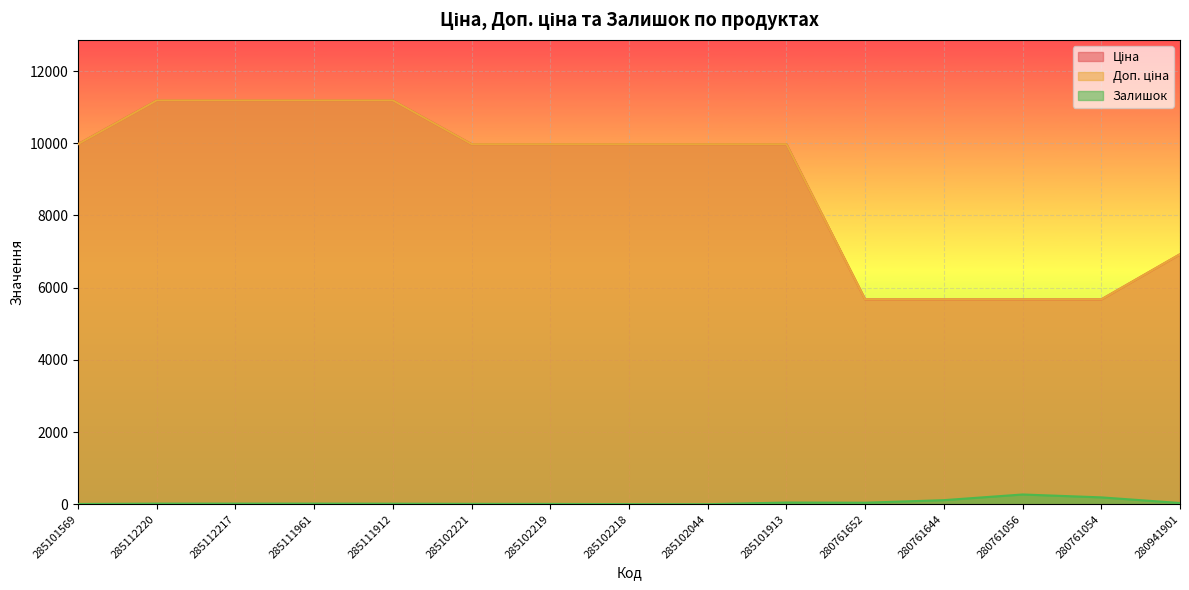

Reading left to right, list all the values displayed in this chart.

Ціна: 9975.0	11188.2	11188.2	11188.2	11188.2	9975.0	9975.0	9975.0	9975.0	9975.0	5673.8	5673.8	5673.8	5673.8	6925.7
Доп. ціна: 9975.0	11188.2	11188.2	11188.2	11188.2	9975.0	9975.0	9975.0	9975.0	9975.0	5673.8	5673.8	5673.8	5673.8	6925.7
Залишок: 7.0	17.0	17.0	17.0	15.0	11.0	9.0	3.0	1.0	47.0	42.0	113.0	270.0	190.0	34.0